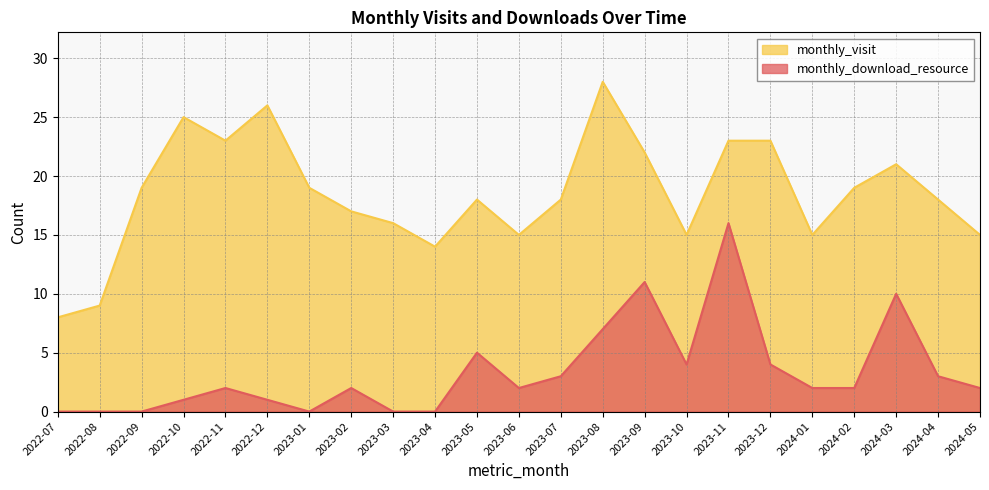

At how many categories does at least one series exceed 17?

14